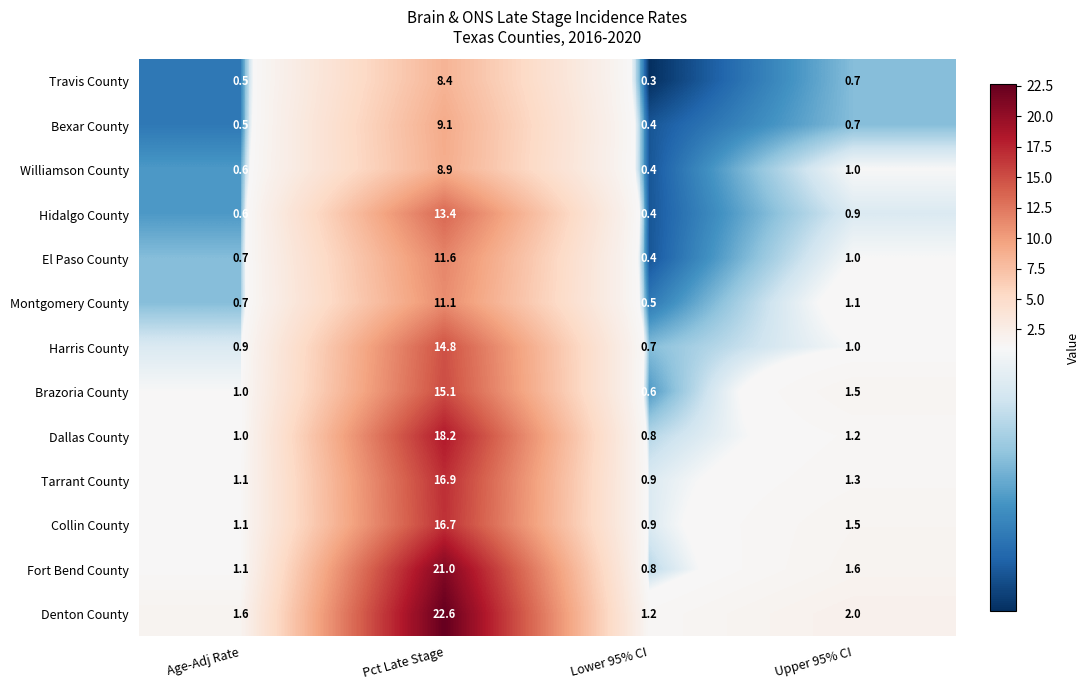

Which series has the widest spread of values?

Denton County